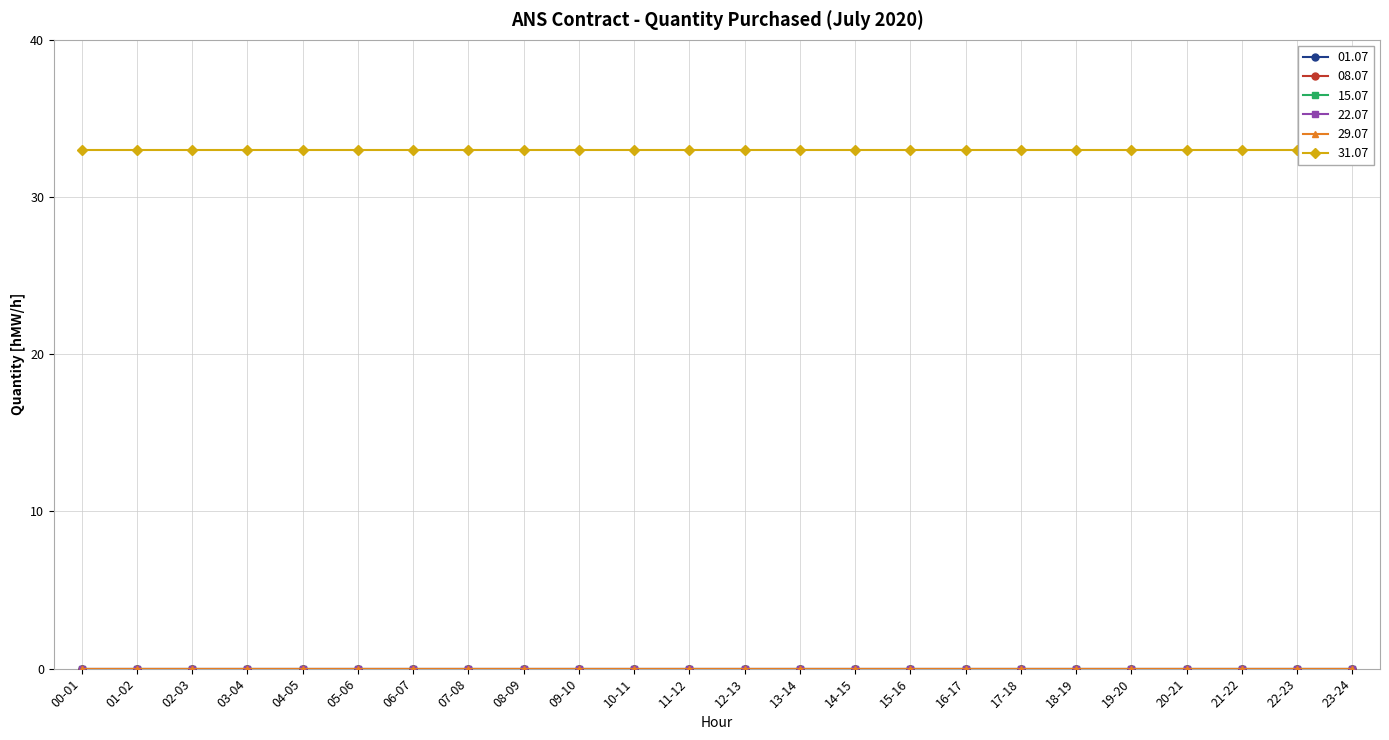

At which label is 01.07 closest to 0?

00-01